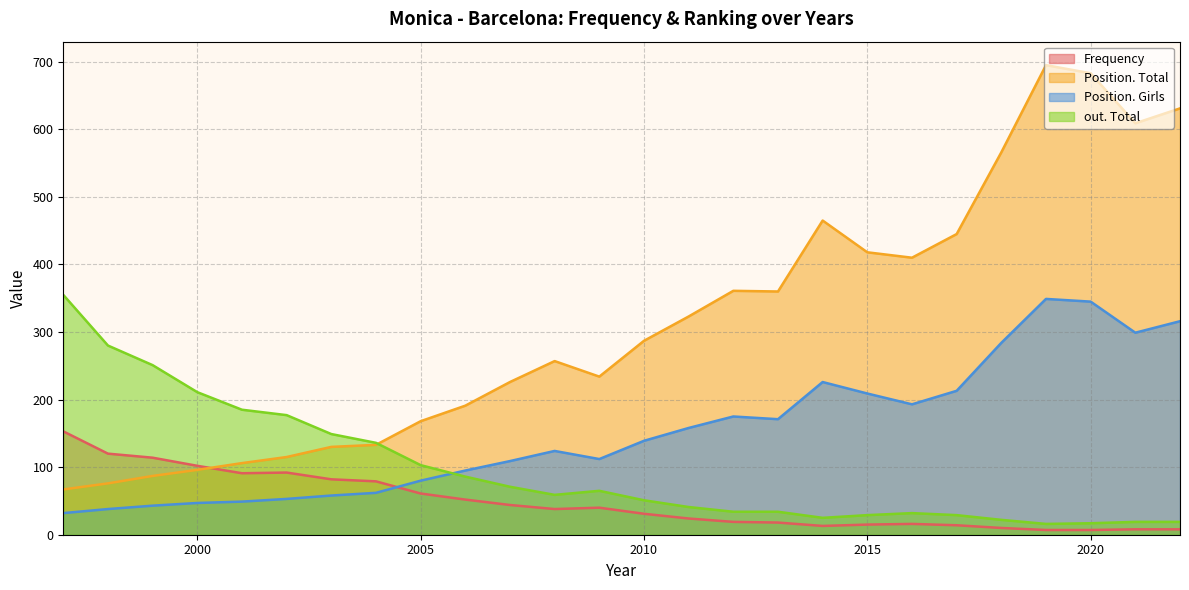

What is the value of the Position. Girls point at the 16th from the left?

175